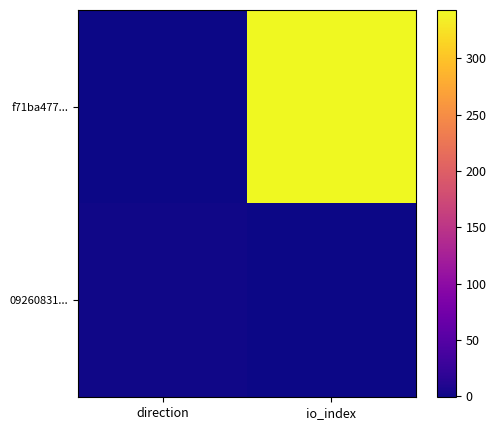

Reading right to left, extract all data points from this chart.

f71ba477...: io_index=343	direction=-1
09260831...: io_index=0	direction=1